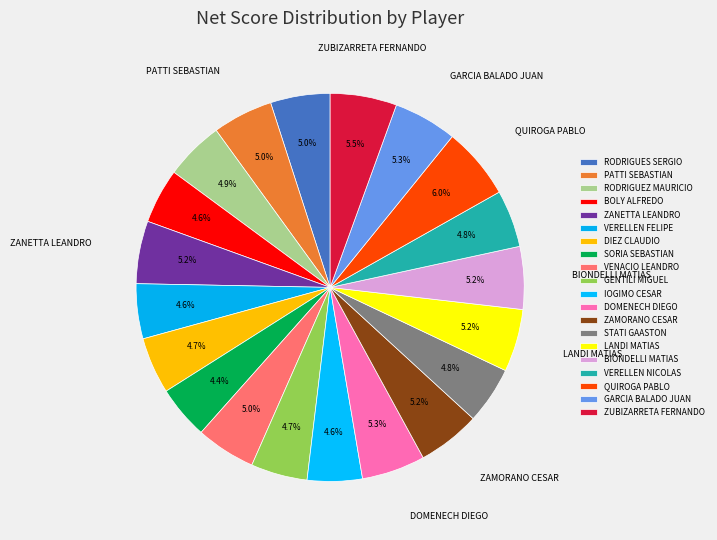

Count the number of slices in the pie.

20